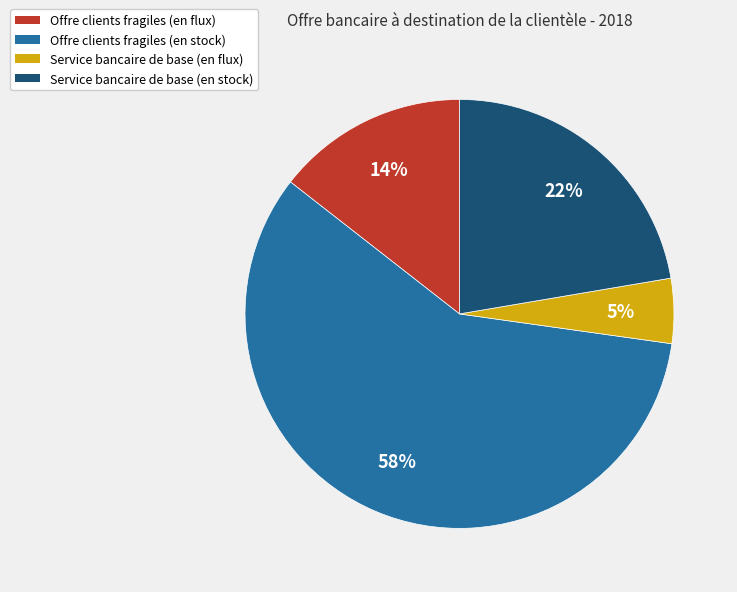

Which category accounts for the majority?

Offre clients fragiles (en stock)